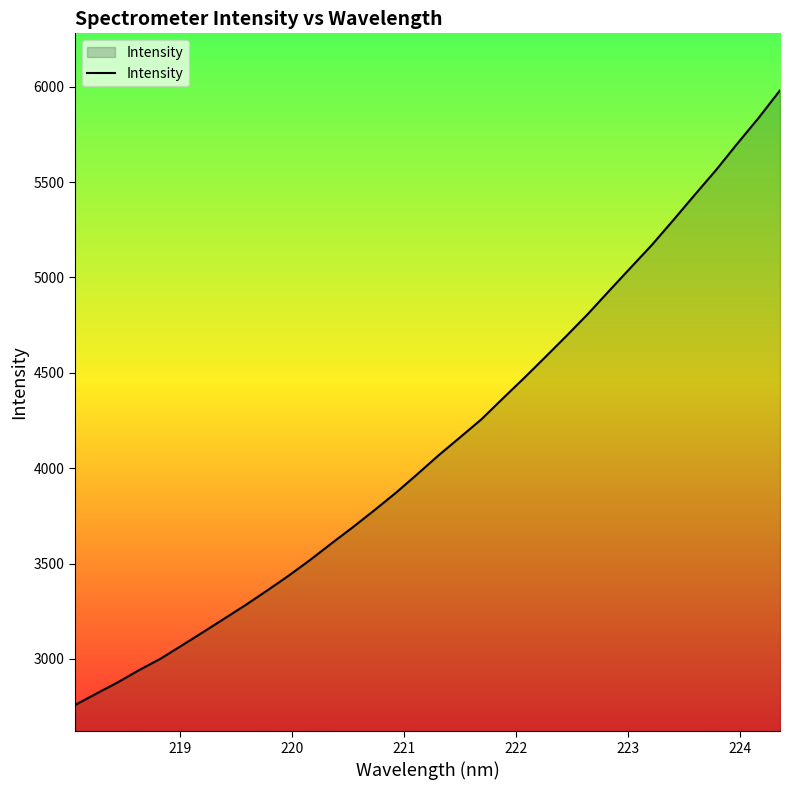

How many series are shown in this chart?

1